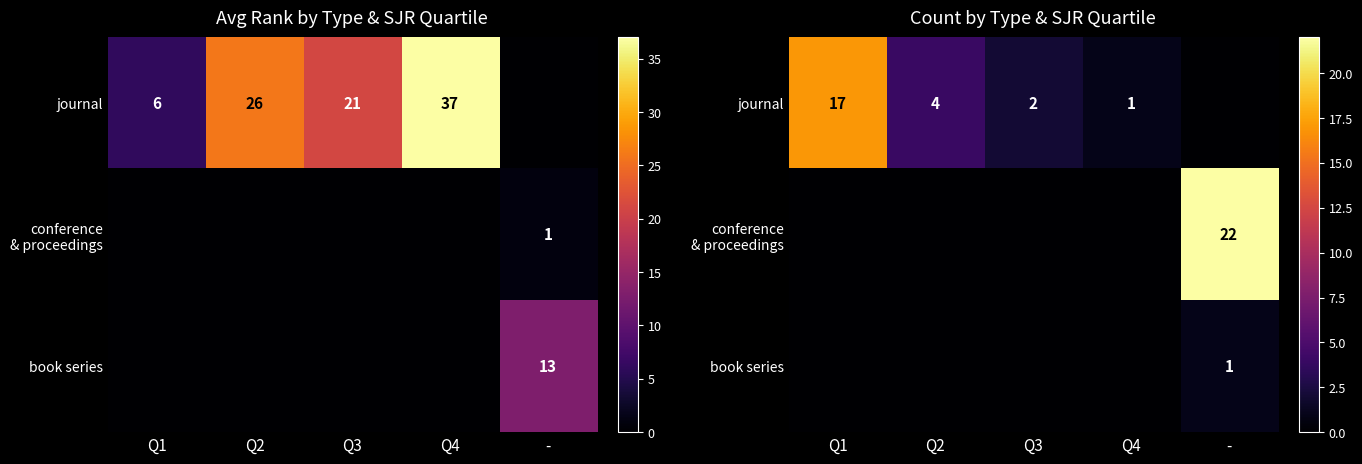

Is the value of journal at Q4 greater than the value of book series at Q1?

Yes